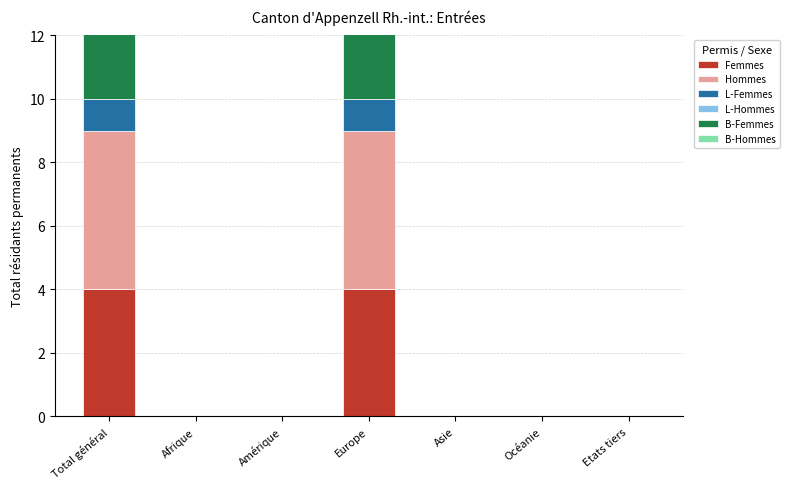

The value of Femmes at Océanie is 0. True or false?

True